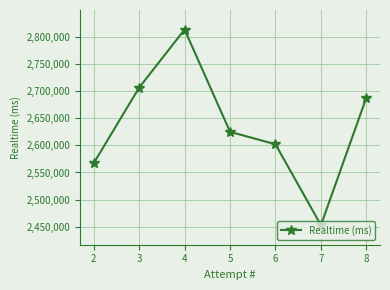

What is the change in value from 3 to 6?

-104329